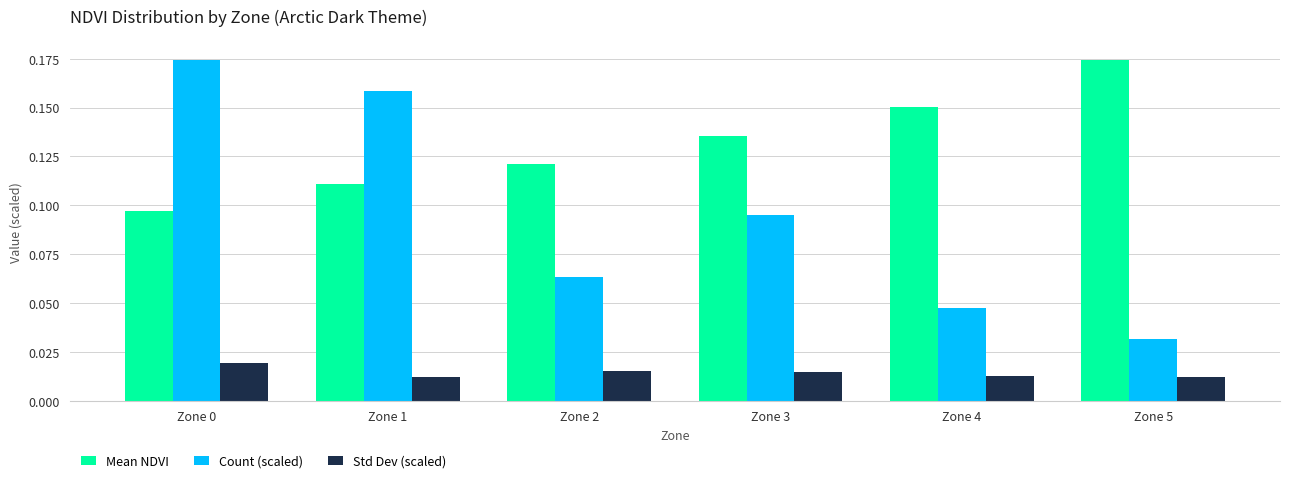

What are all the series names shown in the legend?

Mean NDVI, Count (scaled), Std Dev (scaled)